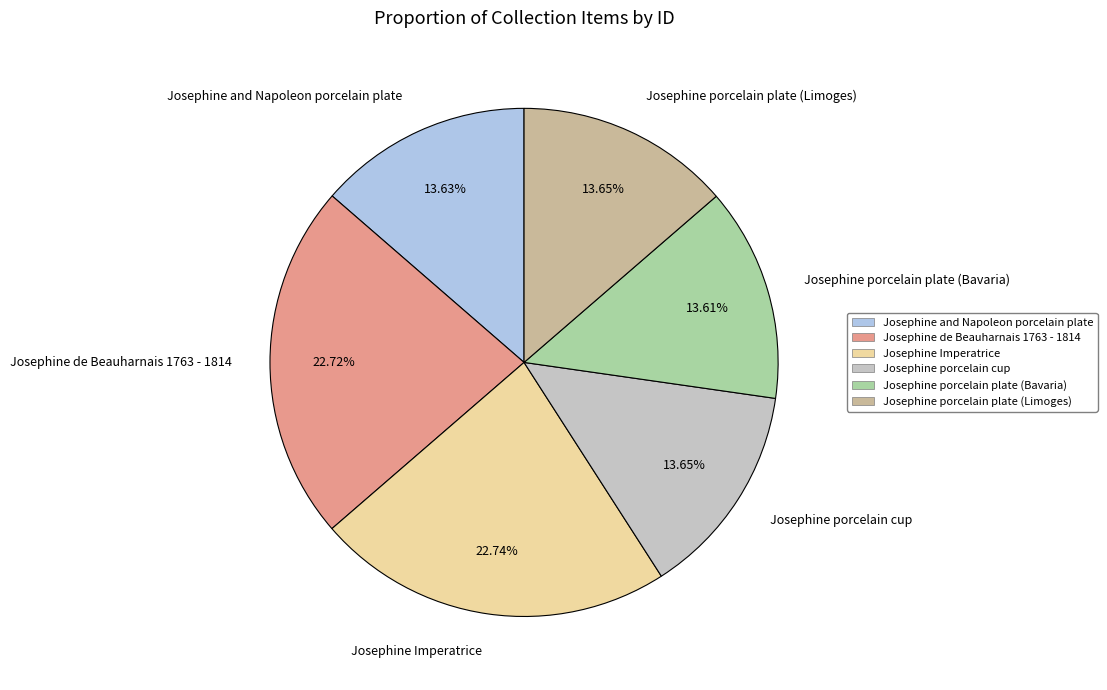

Do Josephine porcelain cup and Josephine Imperatrice together represent more than half of the pie?

No